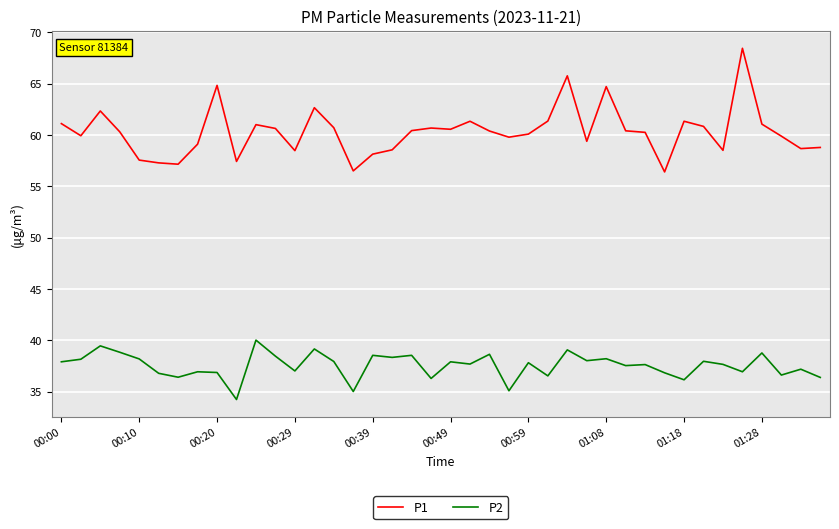

Which series has the widest spread of values?

P1